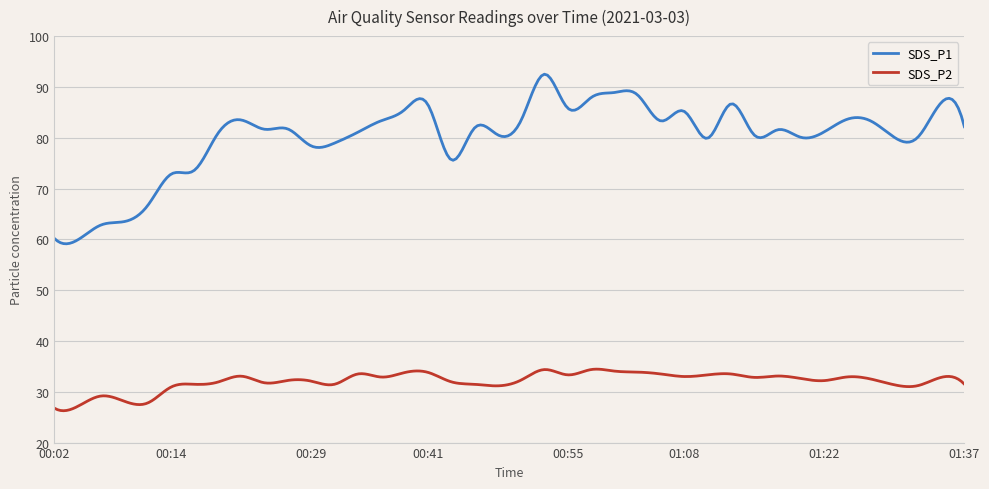

List the series in order of their peak value, lowest first.

SDS_P2, SDS_P1